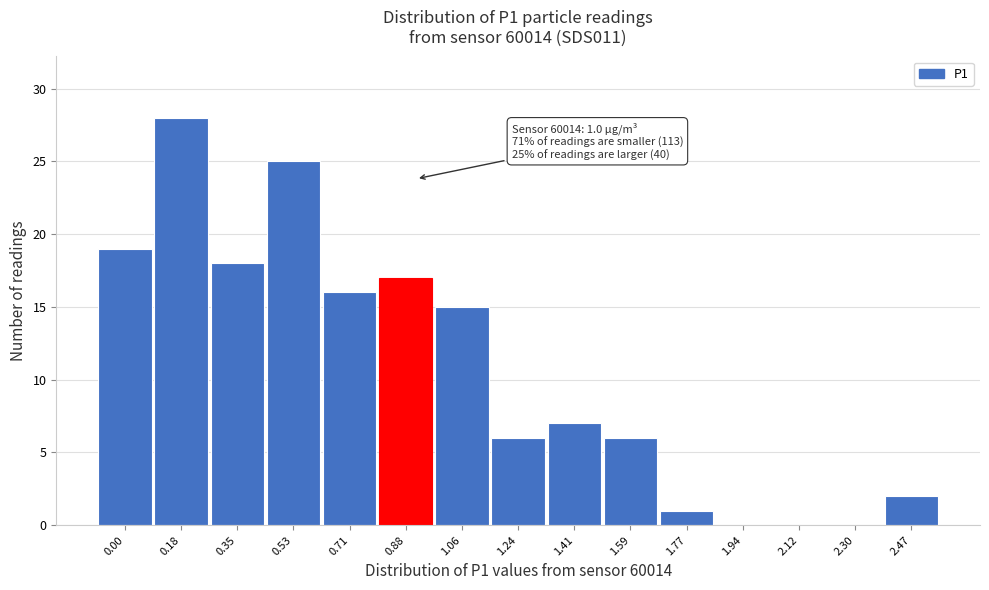

Reading left to right, list all the values displayed in this chart.

0.00=19	0.18=28	0.35=18	0.53=25	0.71=16	0.88=17	1.06=15	1.24=6	1.41=7	1.59=6	1.77=1	1.94=0	2.12=0	2.30=0	2.47=2